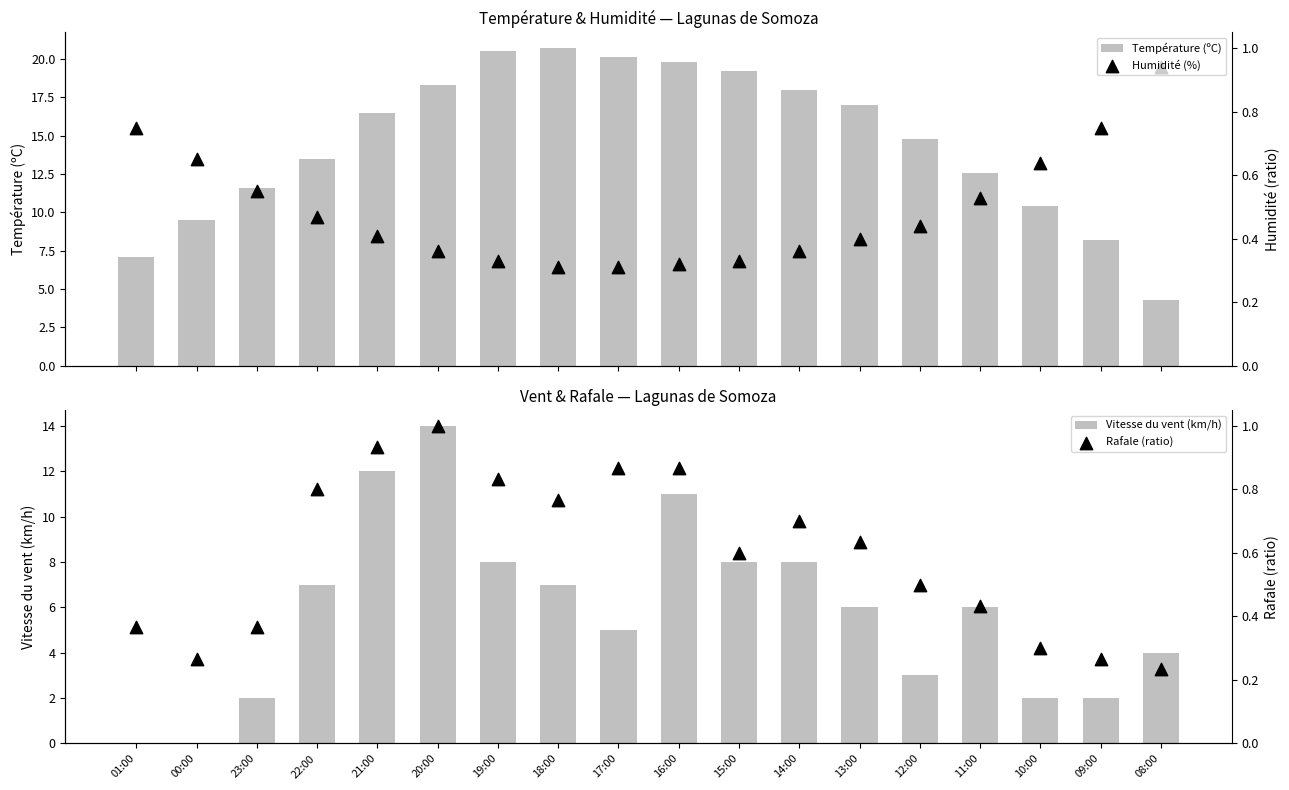

Which series reaches the maximum Y coordinate?

Température (ºC)